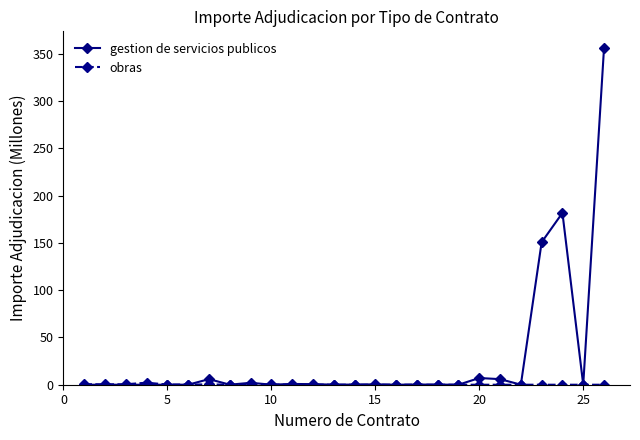

How many data points does each series have?

26